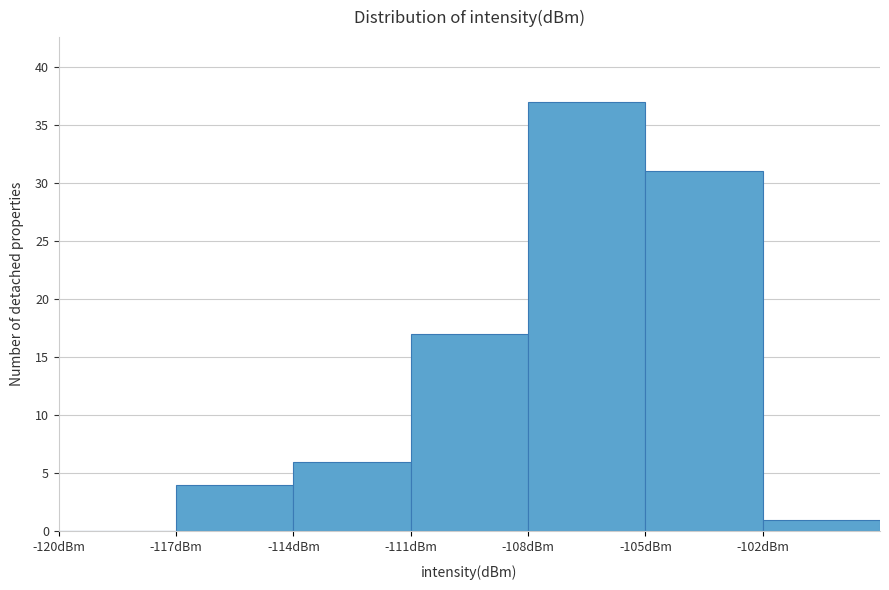

Over which range of the x-axis is the bar tallest?

-108 to -105